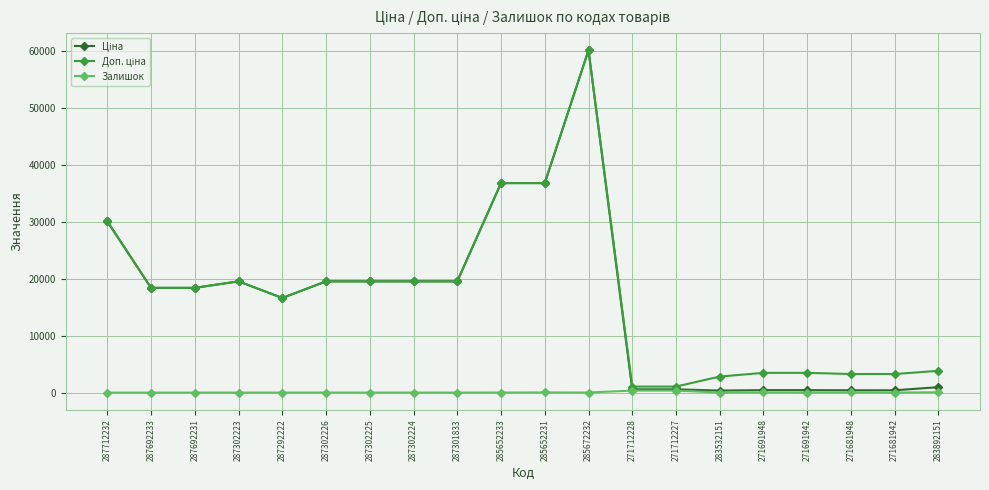

True or false: Залишок has a value of 10.0 at 271681942.

True